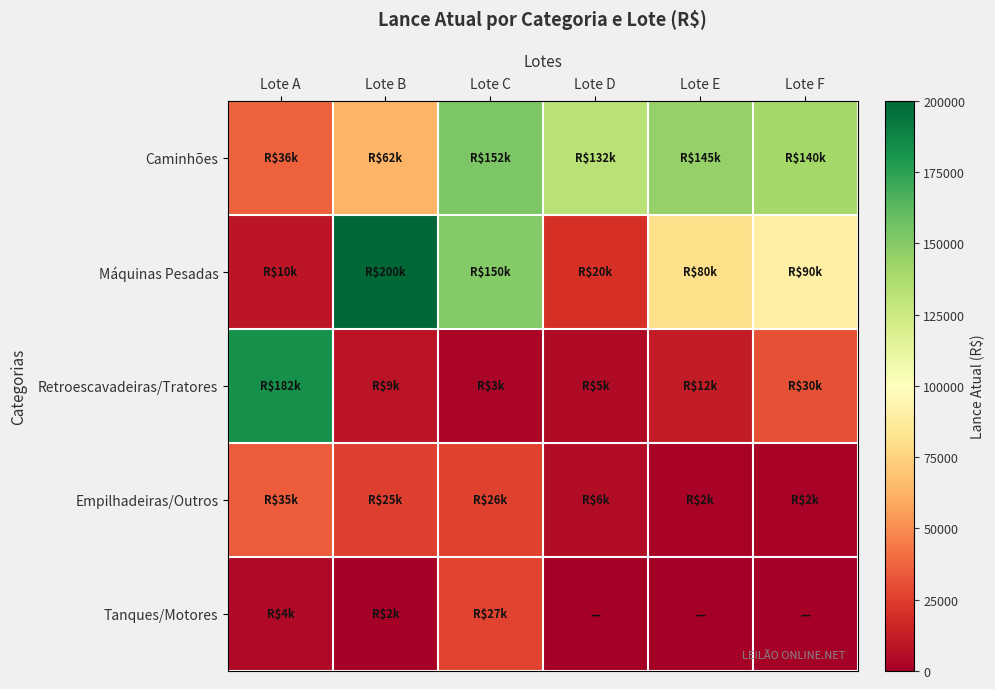

Which has a higher value, Lote A or Lote D?

Lote D